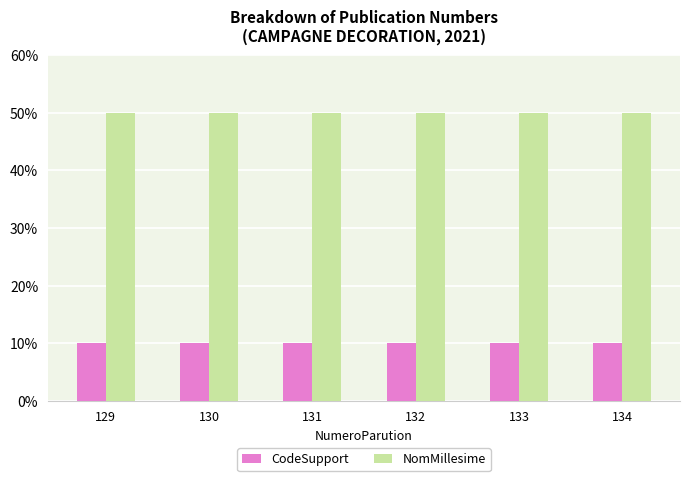

At how many categories does at least one series exceed 34?

6